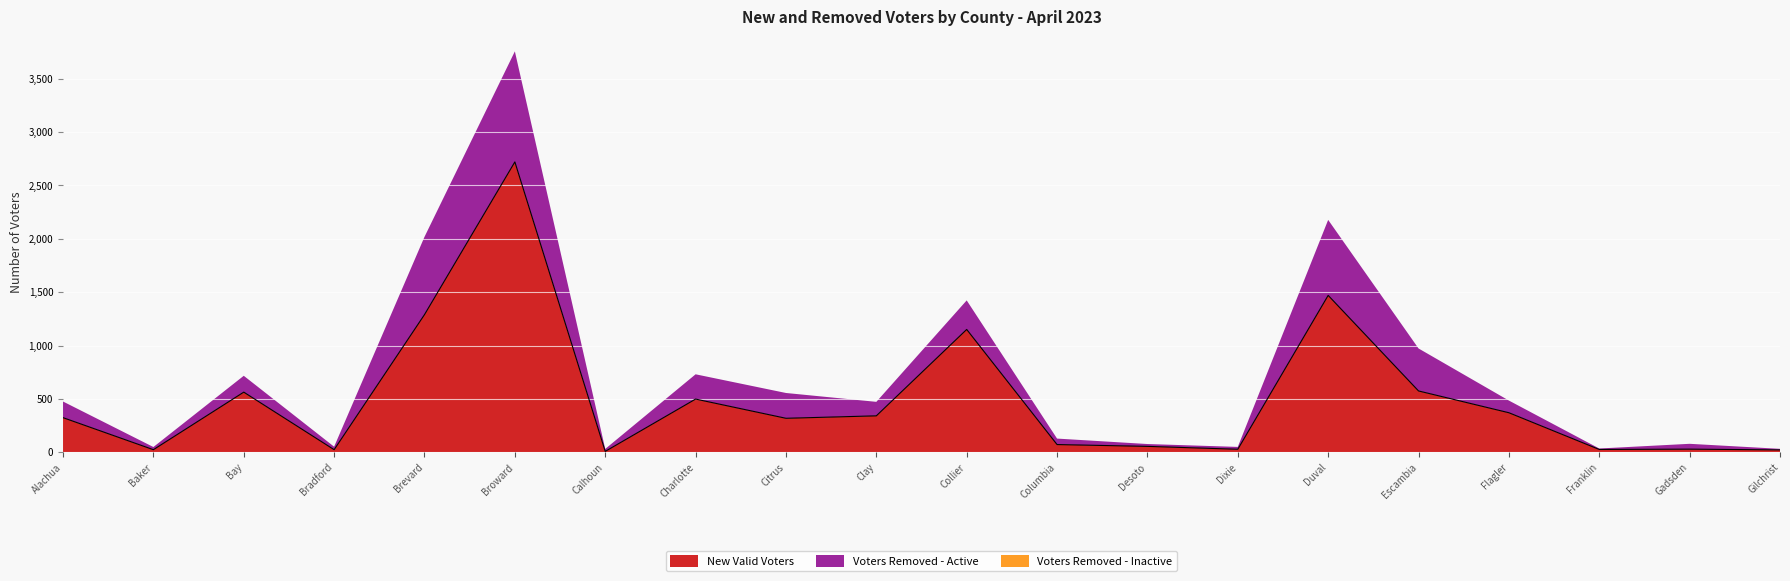

How many intersections are there between New Valid Voters and Voters Removed - Active?

6